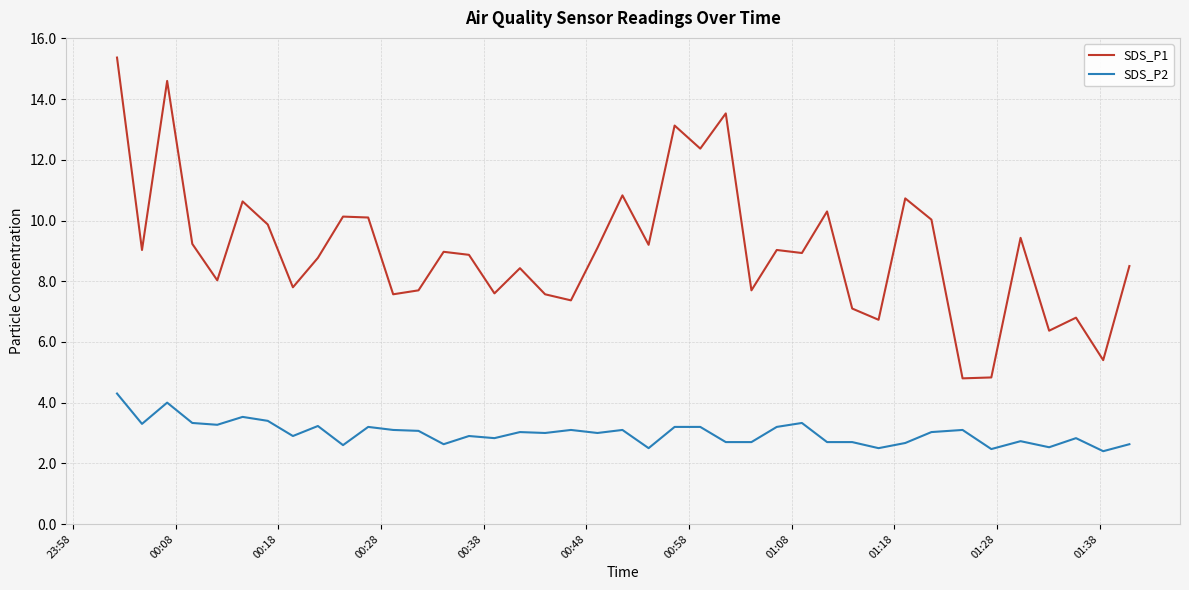

Which series has the largest total across all categories?

SDS_P1